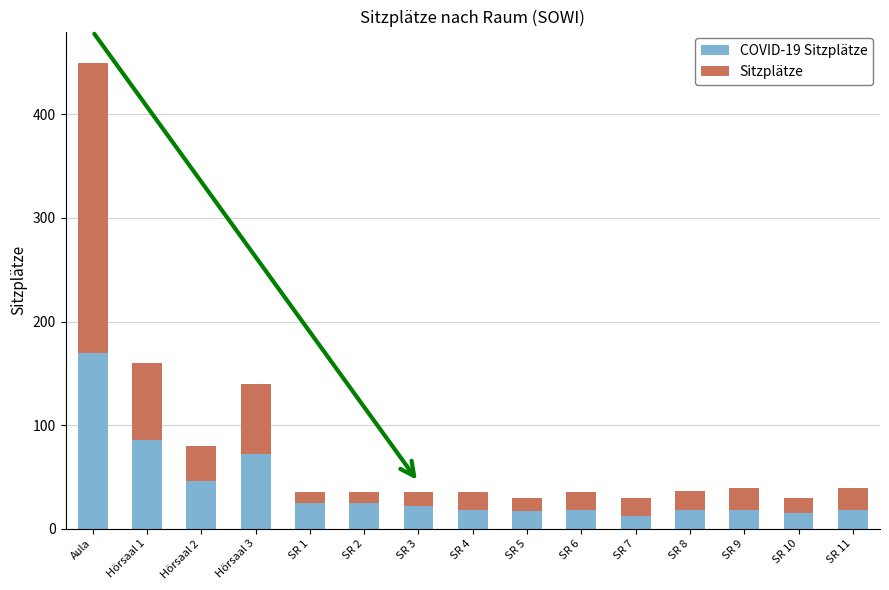

What is the total value across all series at SR 1?

35